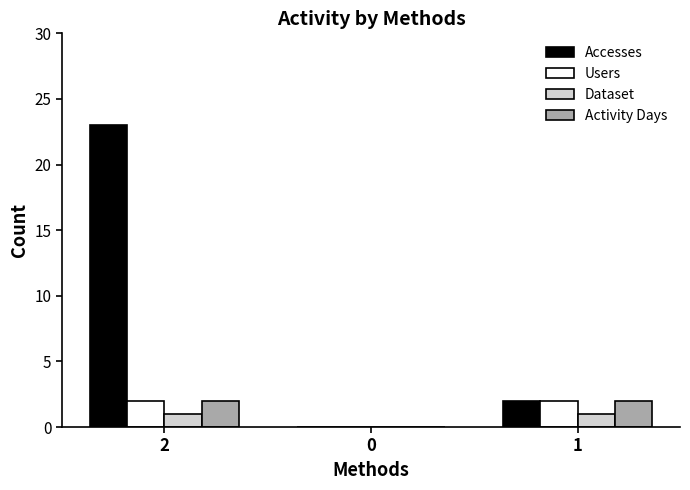

True or false: Users has a value of 3 at 1.

False